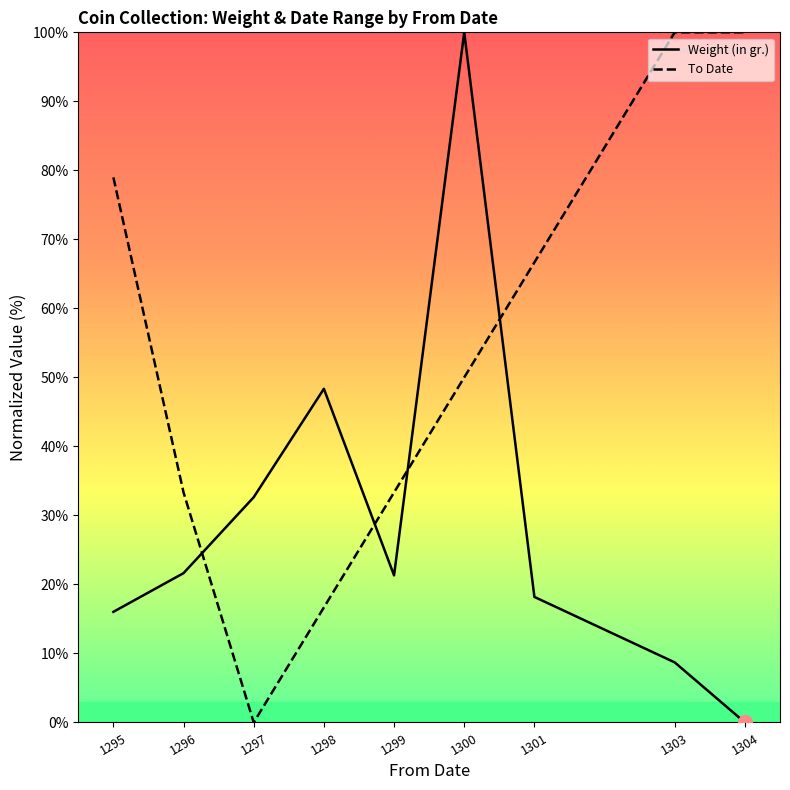

What is the highest value of the To Date series?

100.0